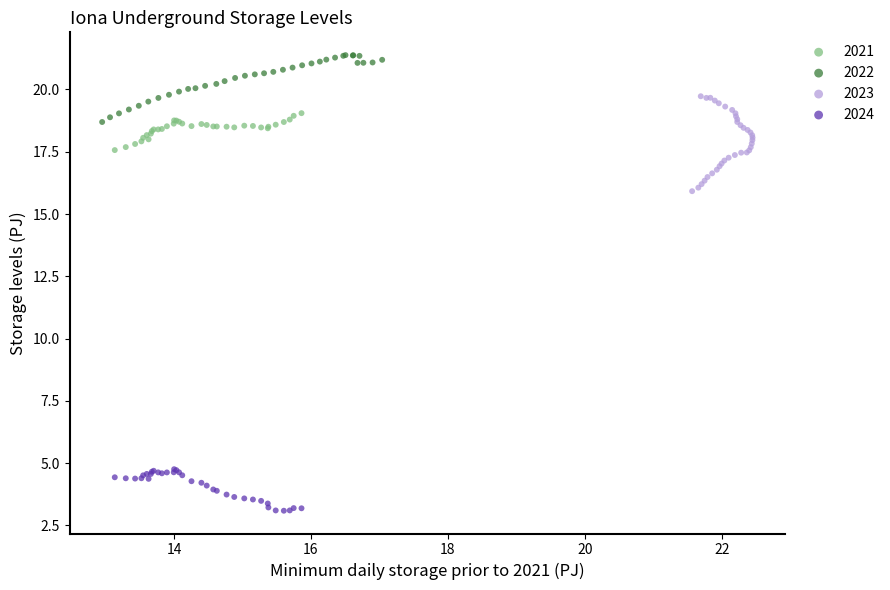

Which series has the widest spread of Y values?

2023